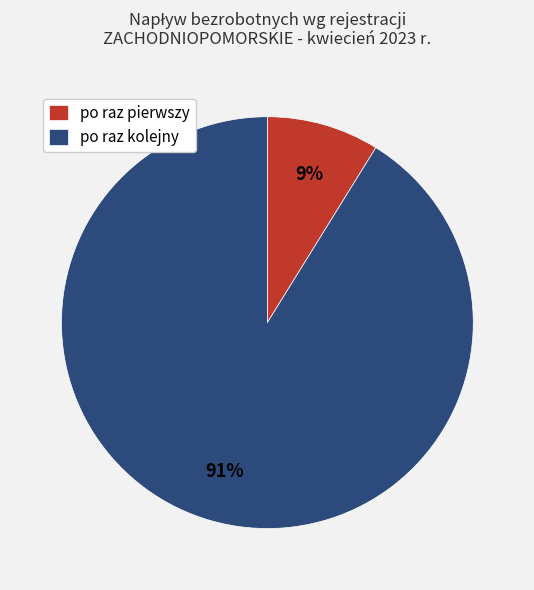

Rank the categories by value from lowest to highest.

po raz pierwszy, po raz kolejny